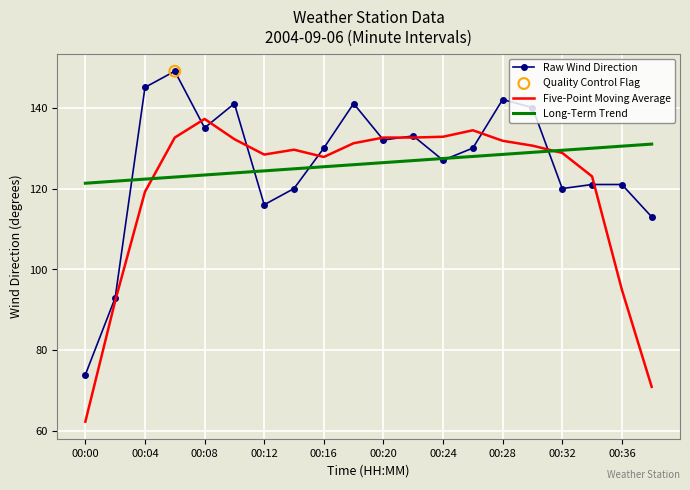

Rank the series by their maximum value, from lowest to highest.

Long-Term Trend, Five-Point Moving Average, Raw Wind Direction